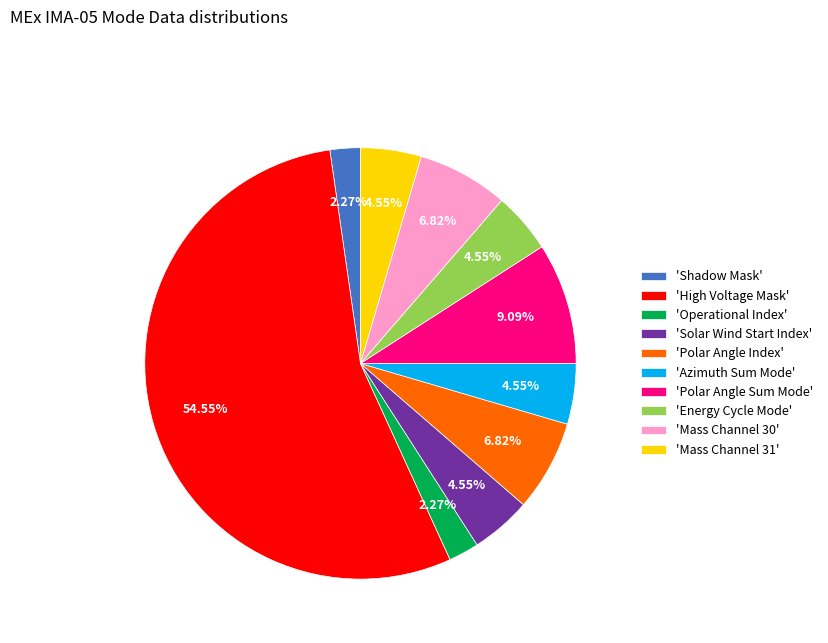

Which slice is the largest?

'High Voltage Mask'